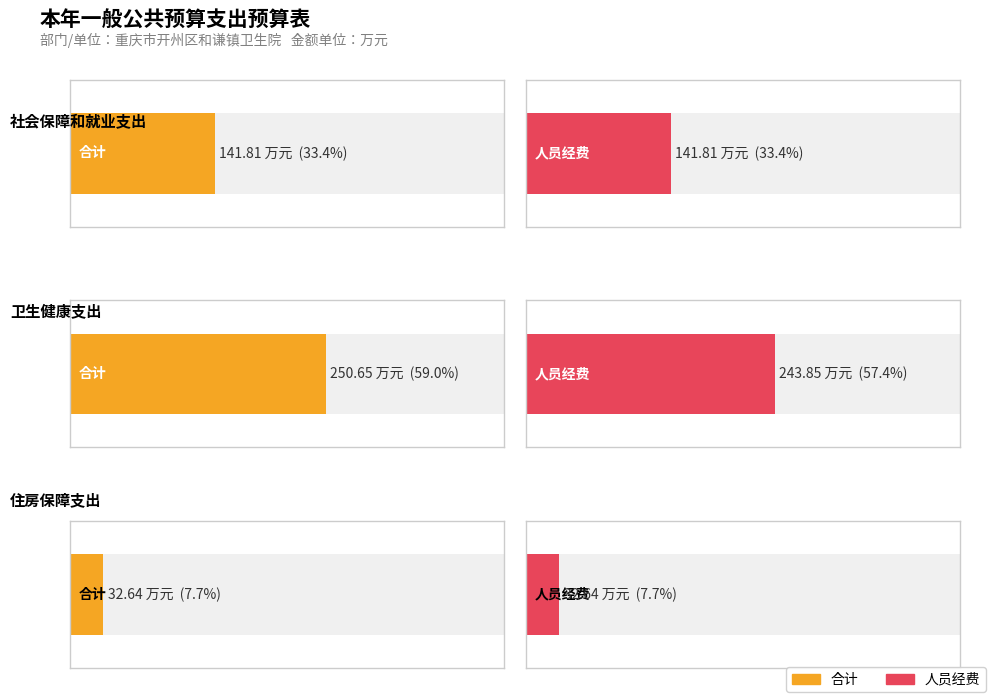

How many distinct data groups are displayed?

2